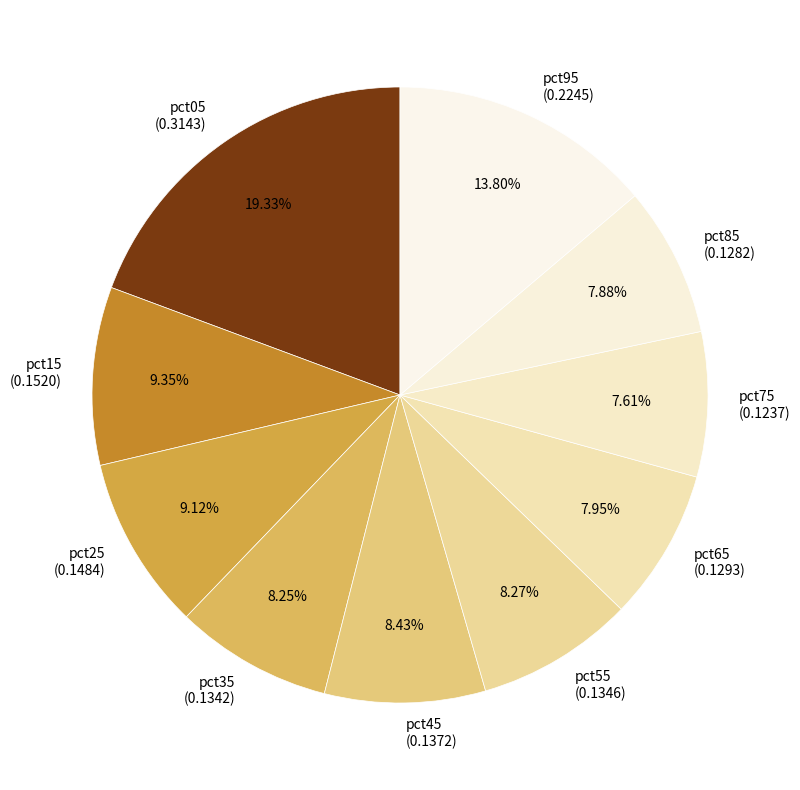

Which slice is the largest?

pct05